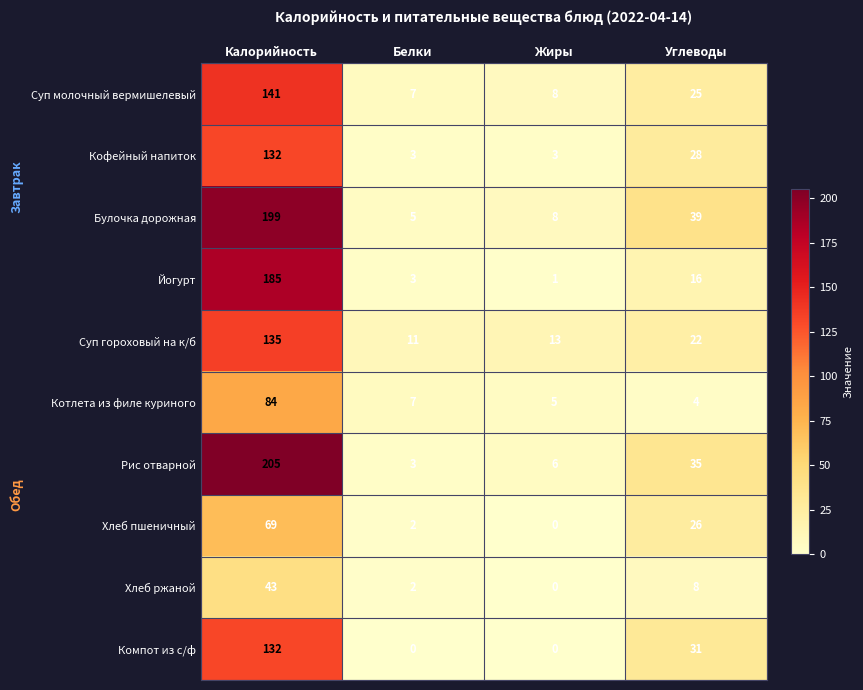

Which label corresponds to the largest value in the chart?

Калорийность